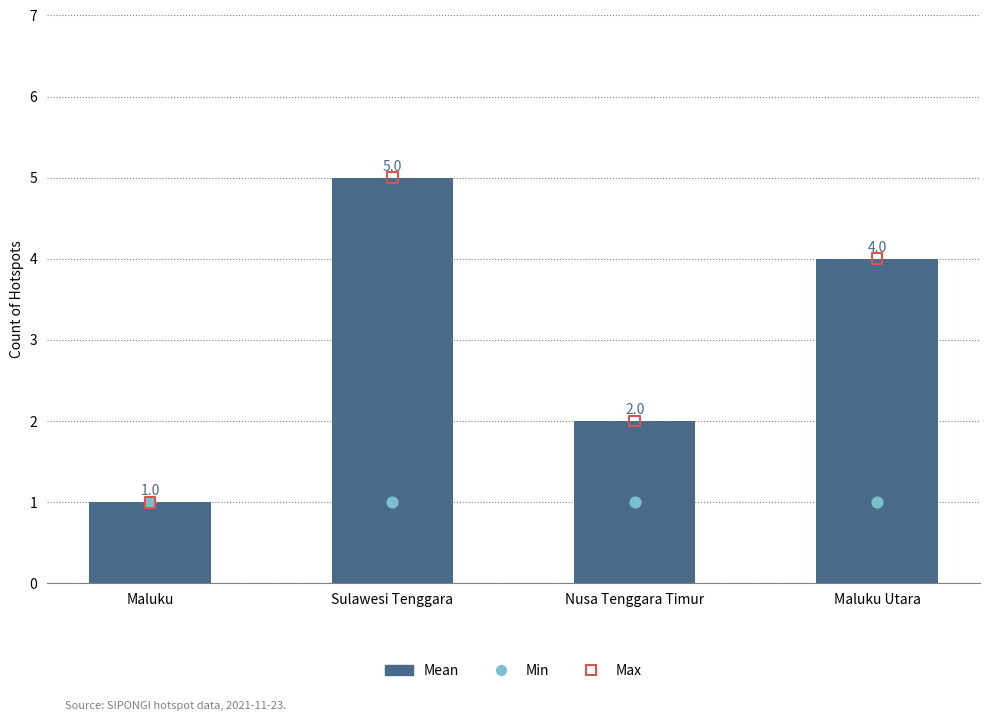

What is the total value across all series at Maluku?

3